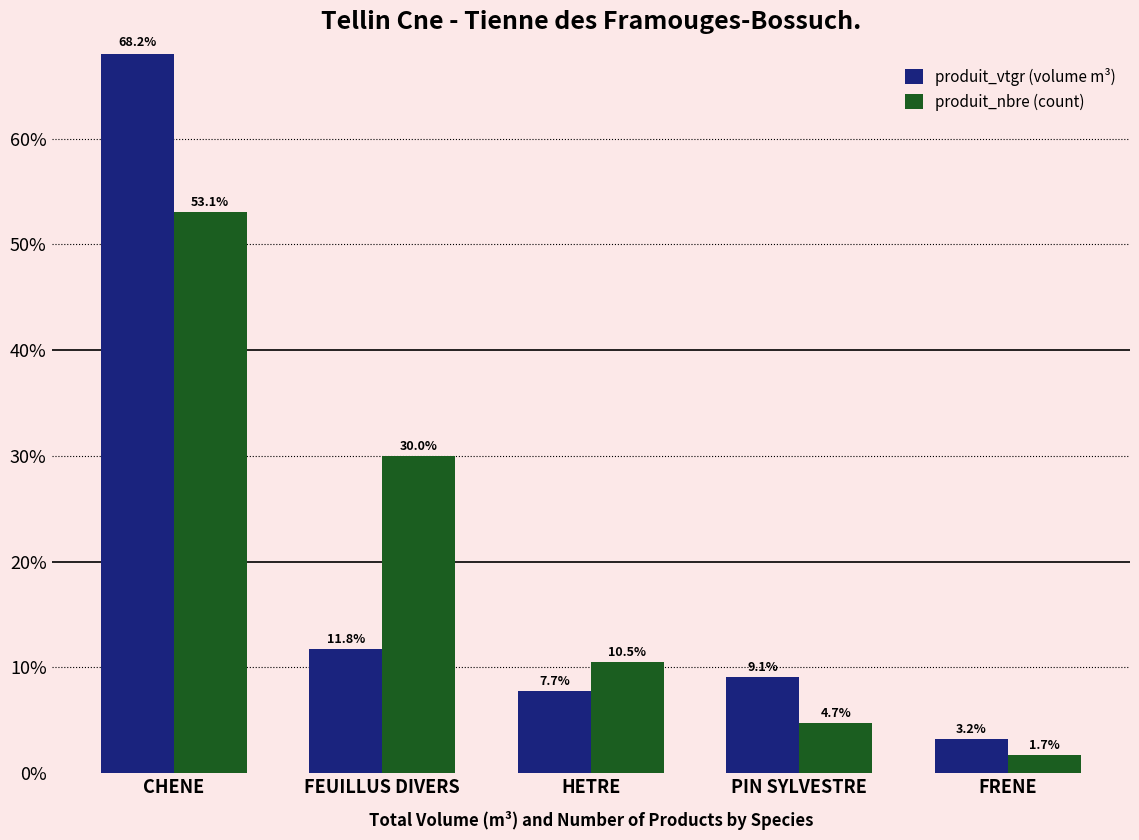

What are all the series names shown in the legend?

produit_vtgr (volume m³), produit_nbre (count)